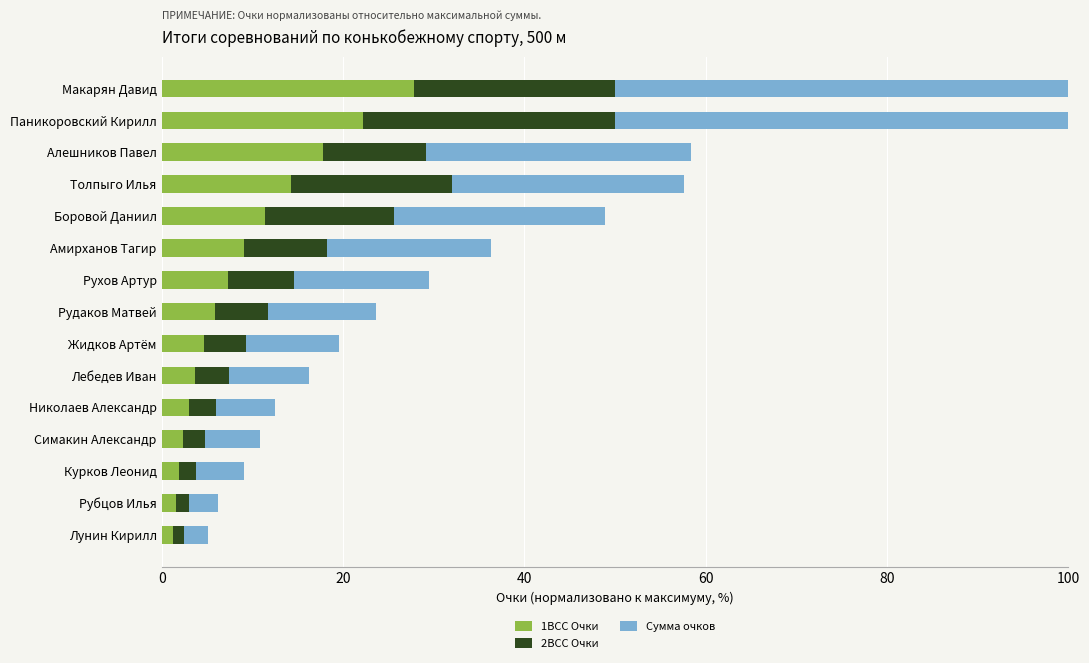

Which category has the highest value in the 1ВСС Очки series?

Макарян Давид